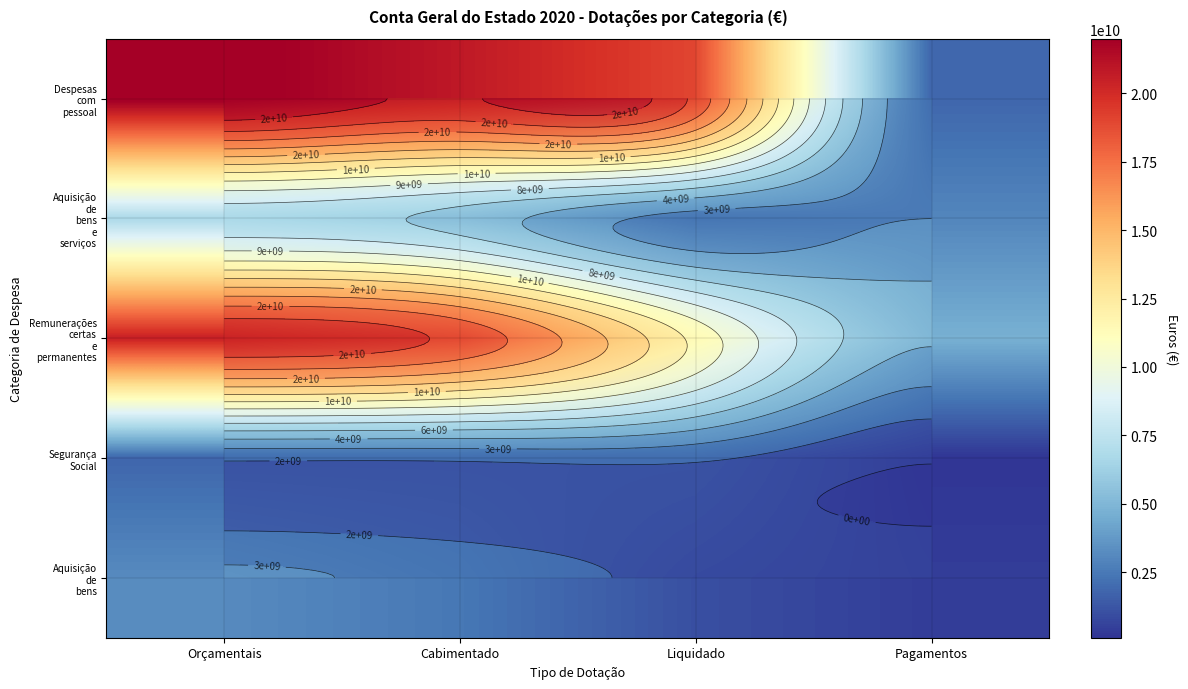

The value of Despesas com pessoal at Pagamentos is 1827983445. True or false?

True